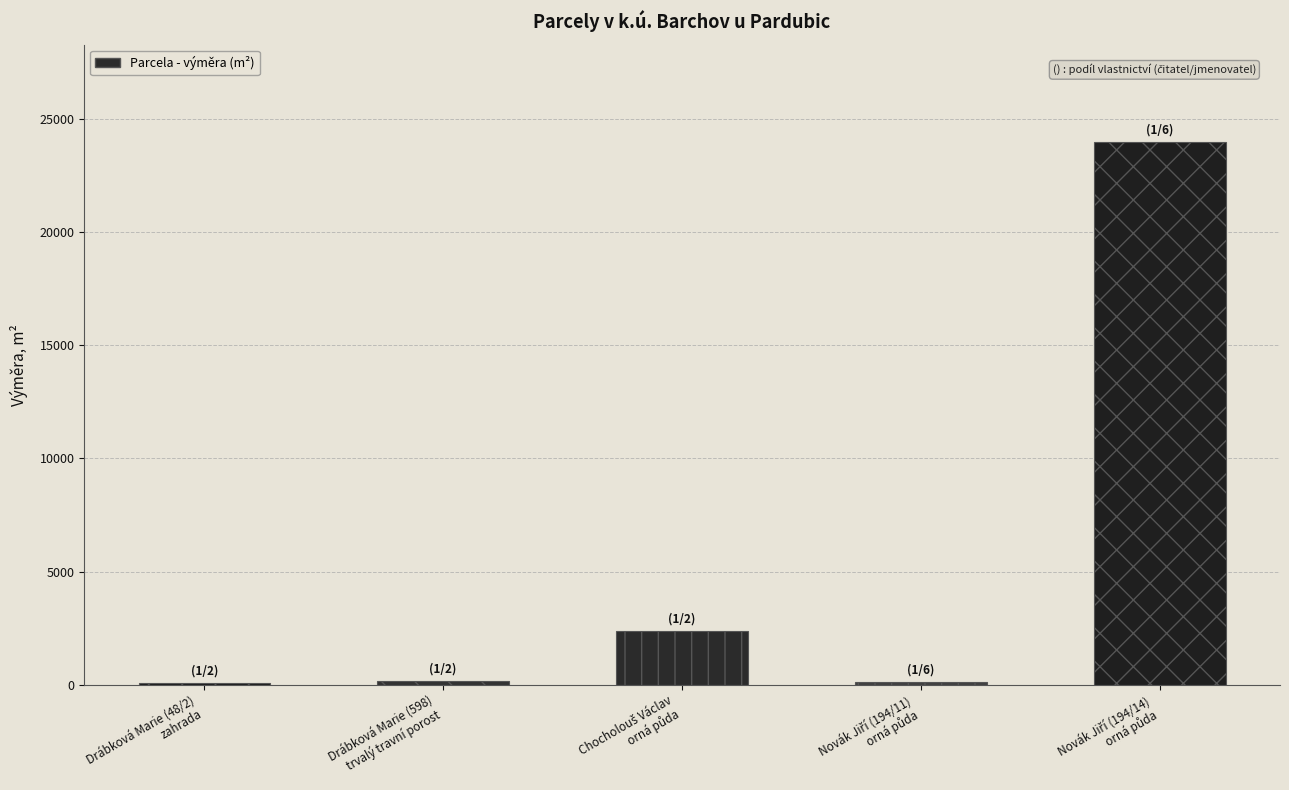

What is the maximum value shown in the chart?

23970